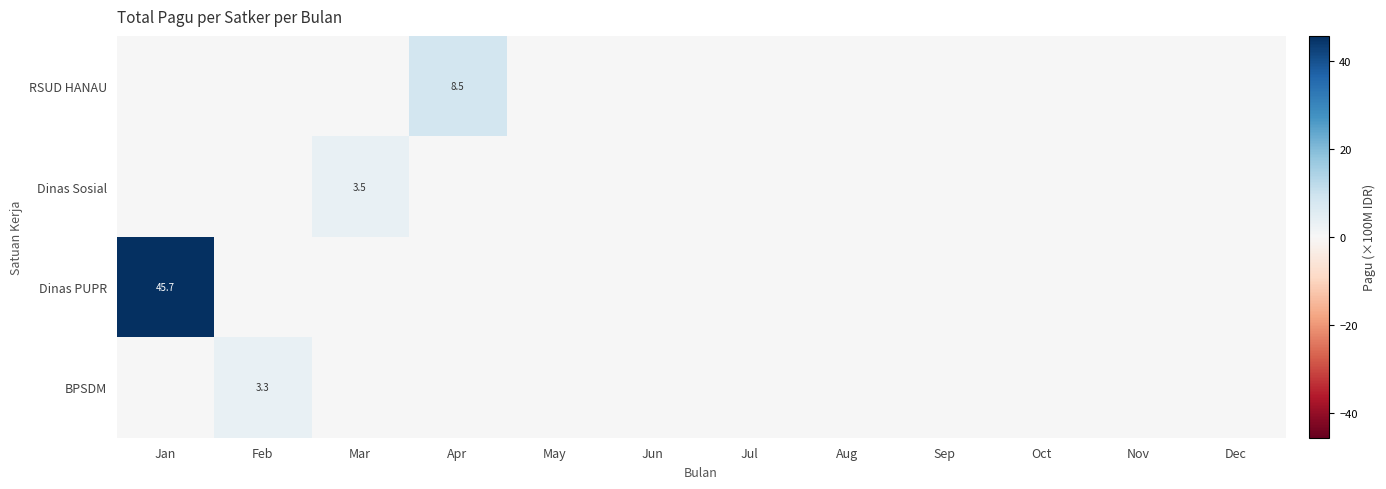

How many Dinas Sosial values are between 0 and 1?

11